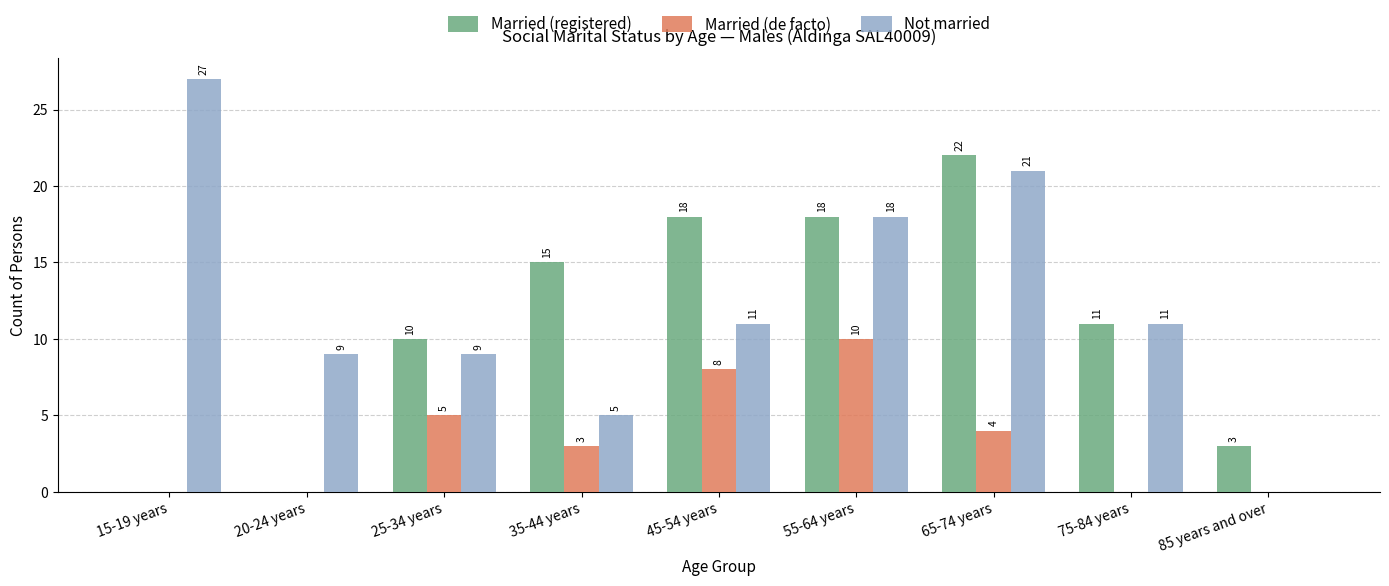

Which series has the widest spread of values?

Not married